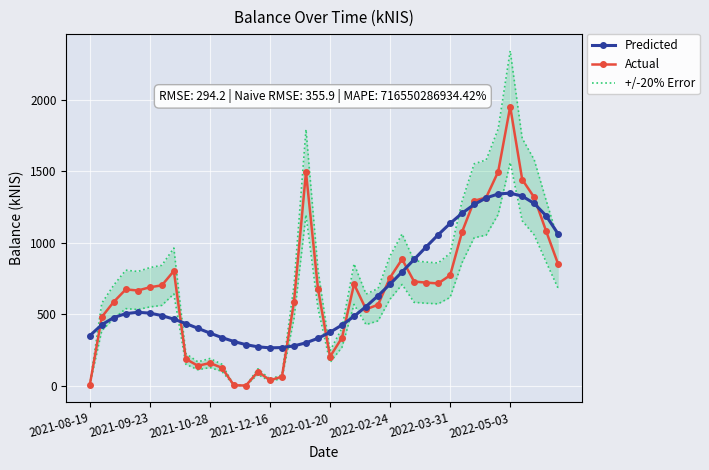

What is the maximum value for Predicted?

1348.2